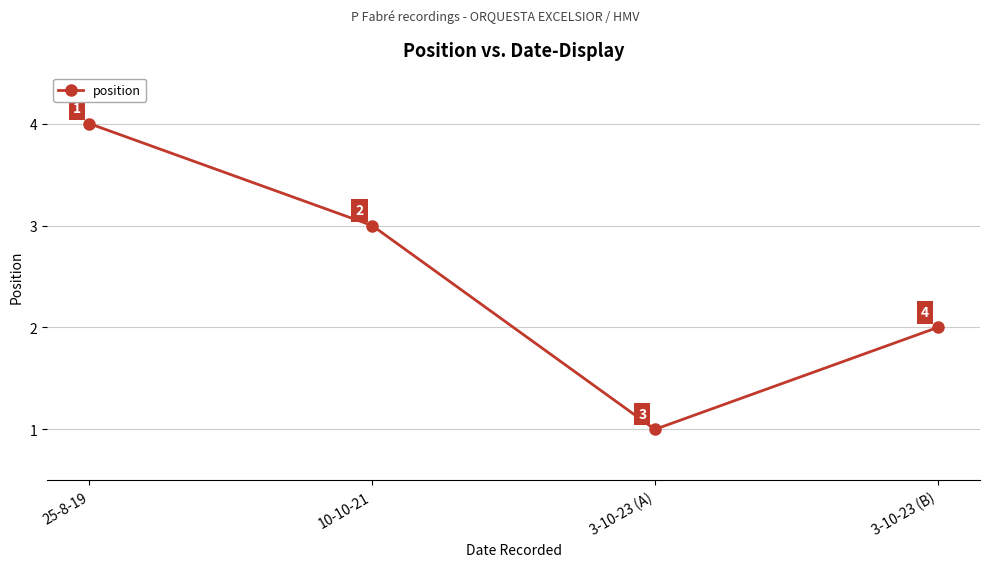

What is the sum of all values?

10